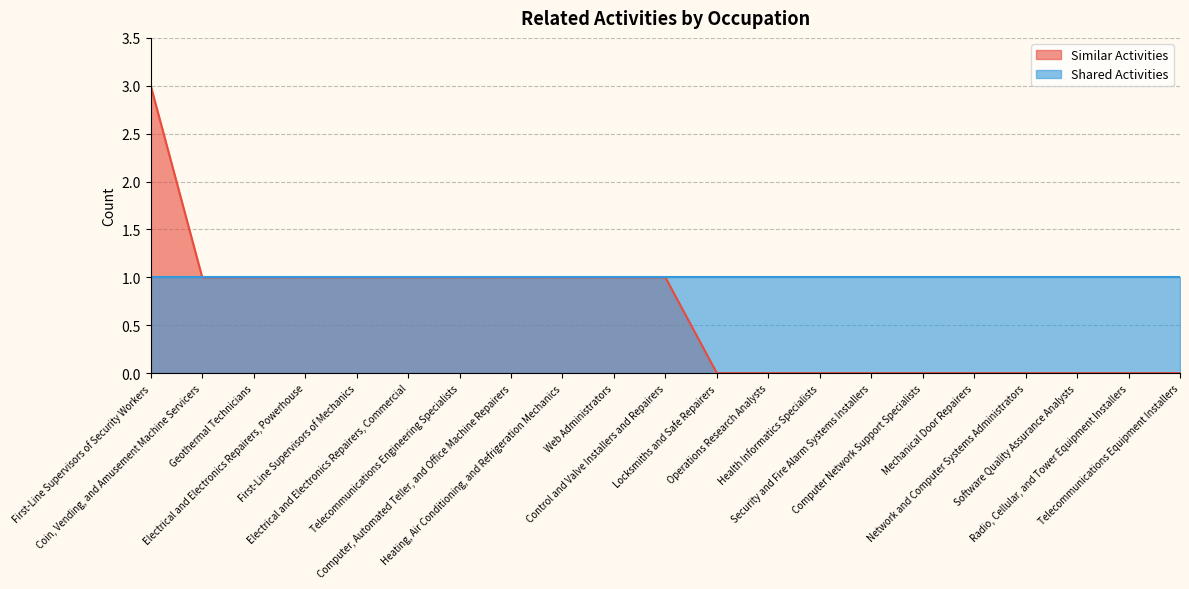

Reading left to right, extract all data points from this chart.

First-Line Supervisors of Security Workers=3	Coin, Vending, and Amusement Machine Servicers=1	Geothermal Technicians=1	Electrical and Electronics Repairers, Powerhouse=1	First-Line Supervisors of Mechanics=1	Electrical and Electronics Repairers, Commercial=1	Telecommunications Engineering Specialists=1	Computer, Automated Teller, and Office Machine Repairers=1	Heating, Air Conditioning, and Refrigeration Mechanics=1	Web Administrators=1	Control and Valve Installers and Repairers=1	Locksmiths and Safe Repairers=0	Operations Research Analysts=0	Health Informatics Specialists=0	Security and Fire Alarm Systems Installers=0	Computer Network Support Specialists=0	Mechanical Door Repairers=0	Network and Computer Systems Administrators=0	Software Quality Assurance Analysts=0	Radio, Cellular, and Tower Equipment Installers=0	Telecommunications Equipment Installers=0